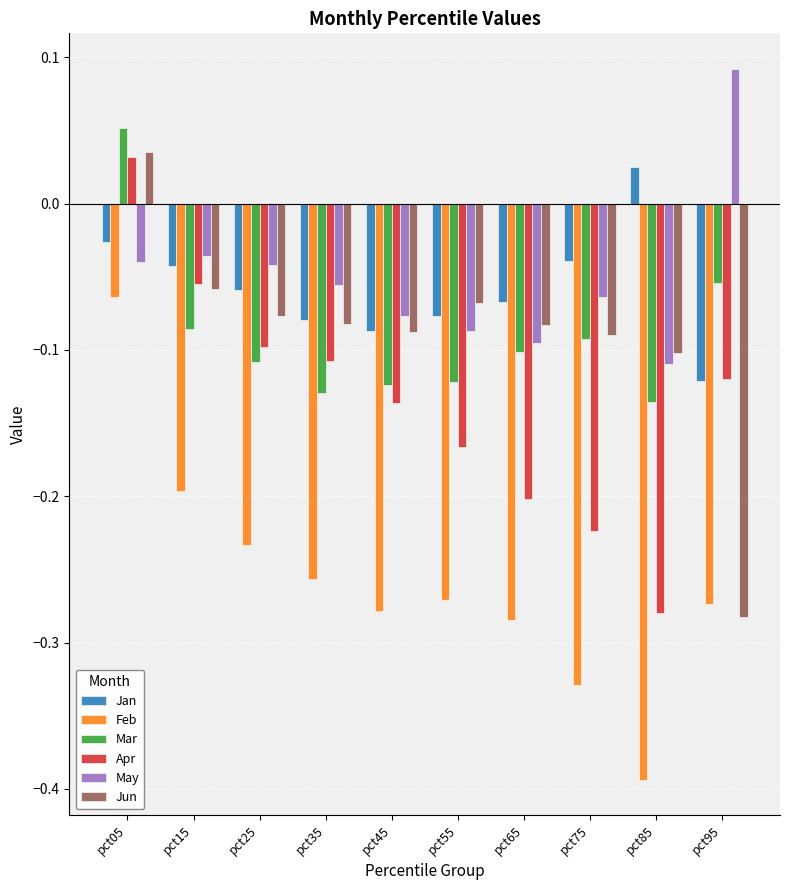

The Mar series shows -0.1 at pct85. True or false?

True